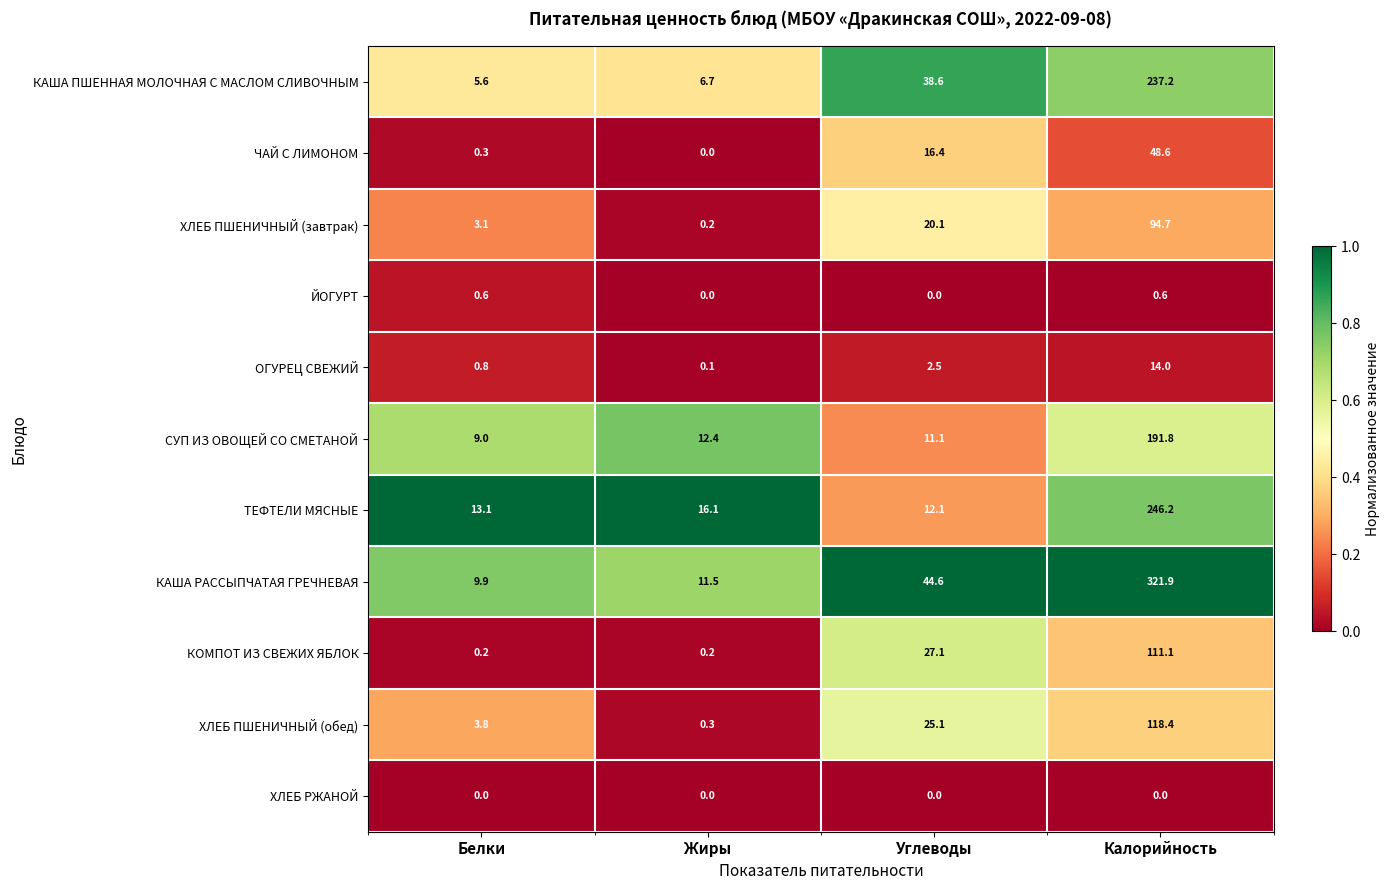

Which series has the largest range (max minus min)?

КАША РАССЫПЧАТАЯ ГРЕЧНЕВАЯ